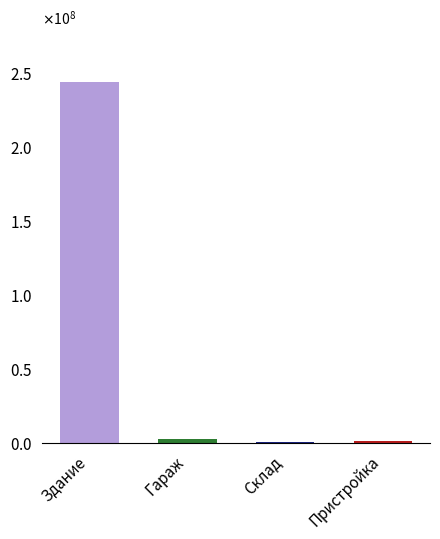

Are the bars horizontal?

No